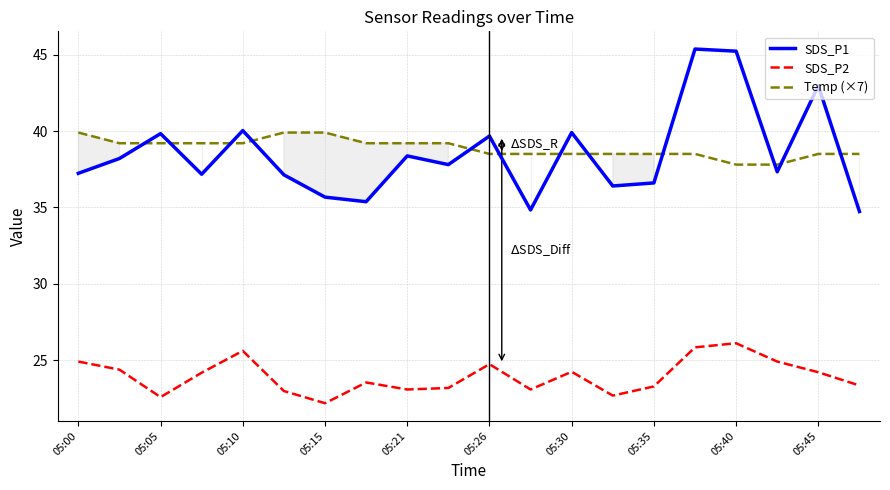

What value does the Temp (×7) series have at 05:21?

39.2